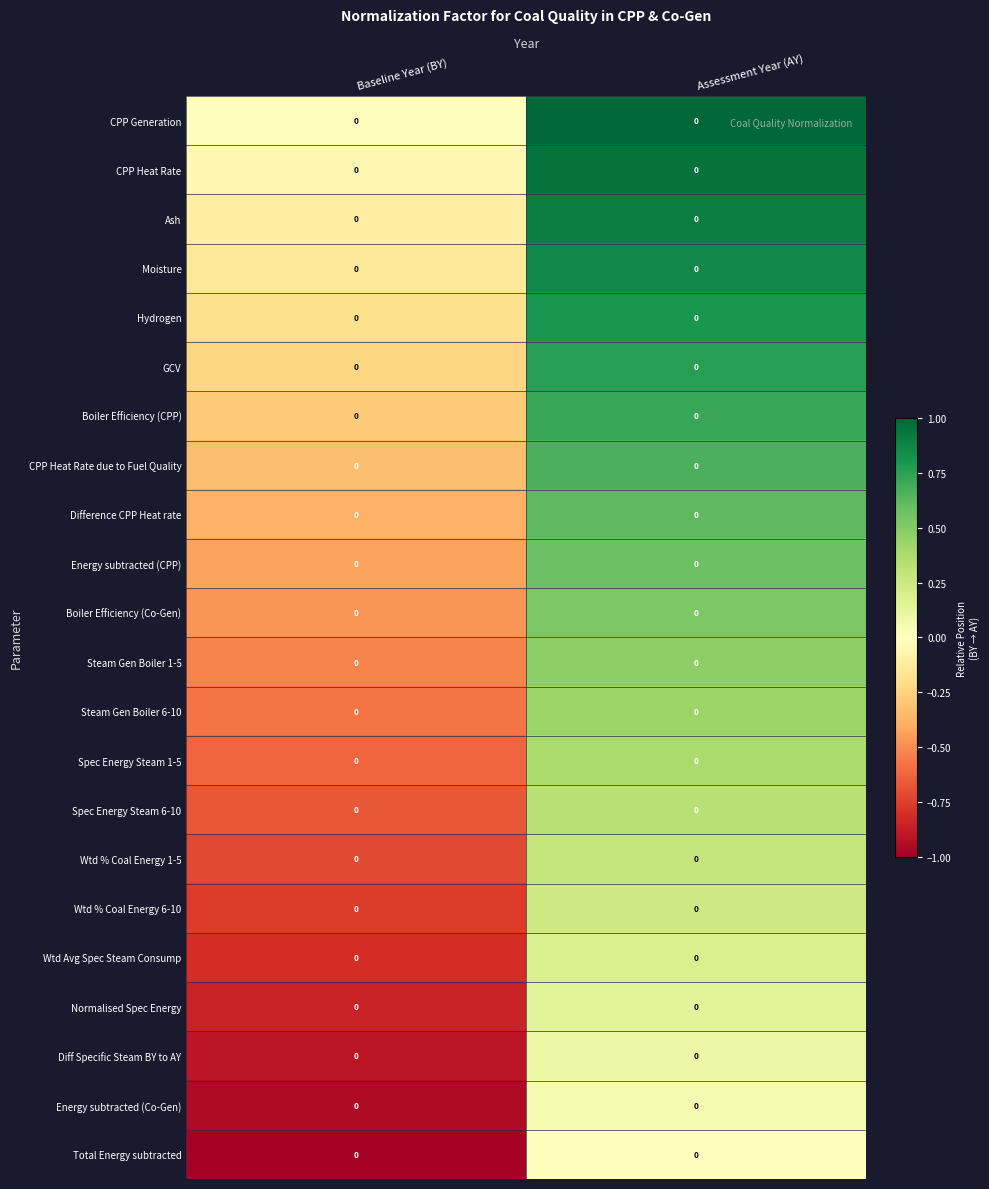

How many positive values does the Spec Energy Steam 6-10 series have?

1